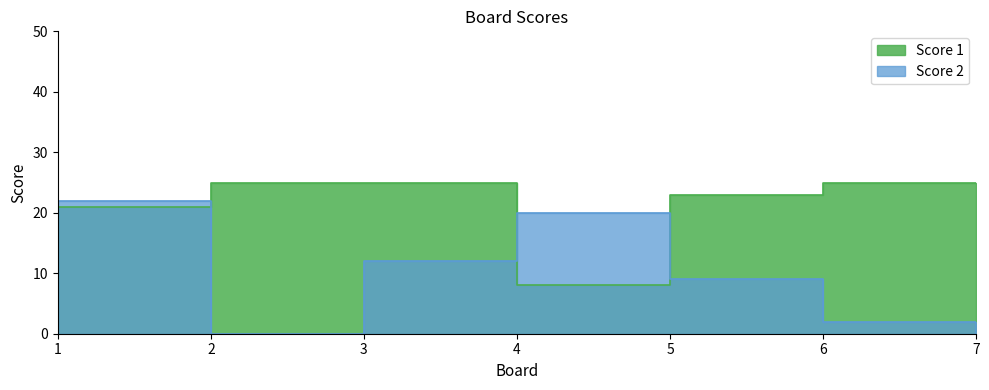

How many values in the Score 2 series are below 9?

3